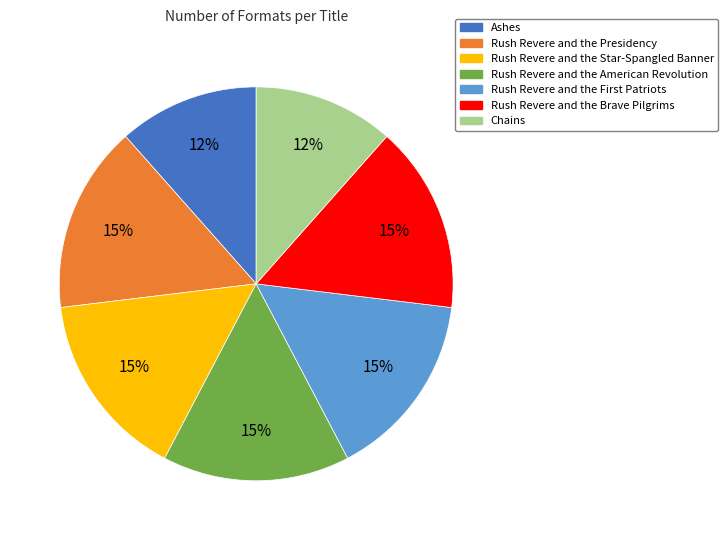

How many slices are in this pie chart?

7